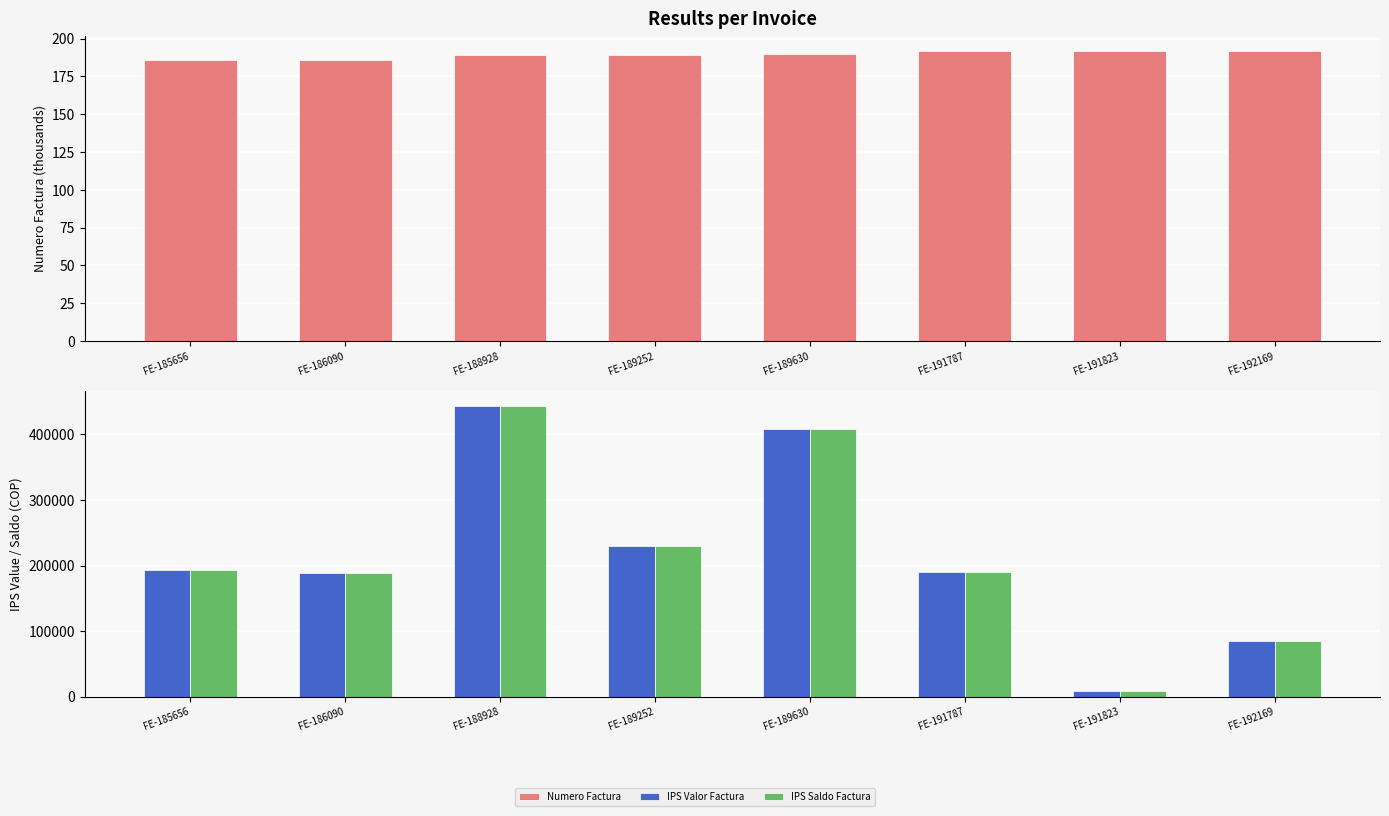

Which series has the largest total across all categories?

IPS Valor Factura